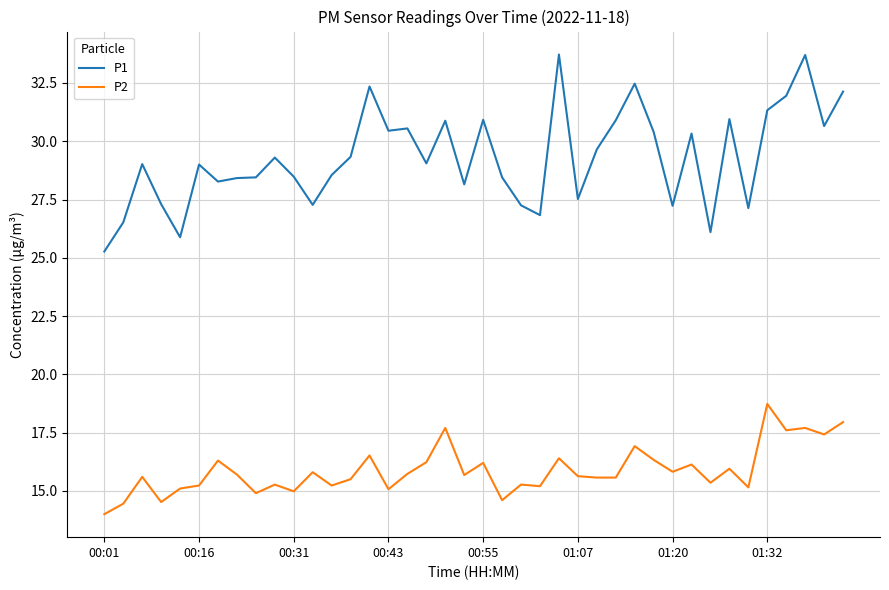

Which series has the largest total across all categories?

P1